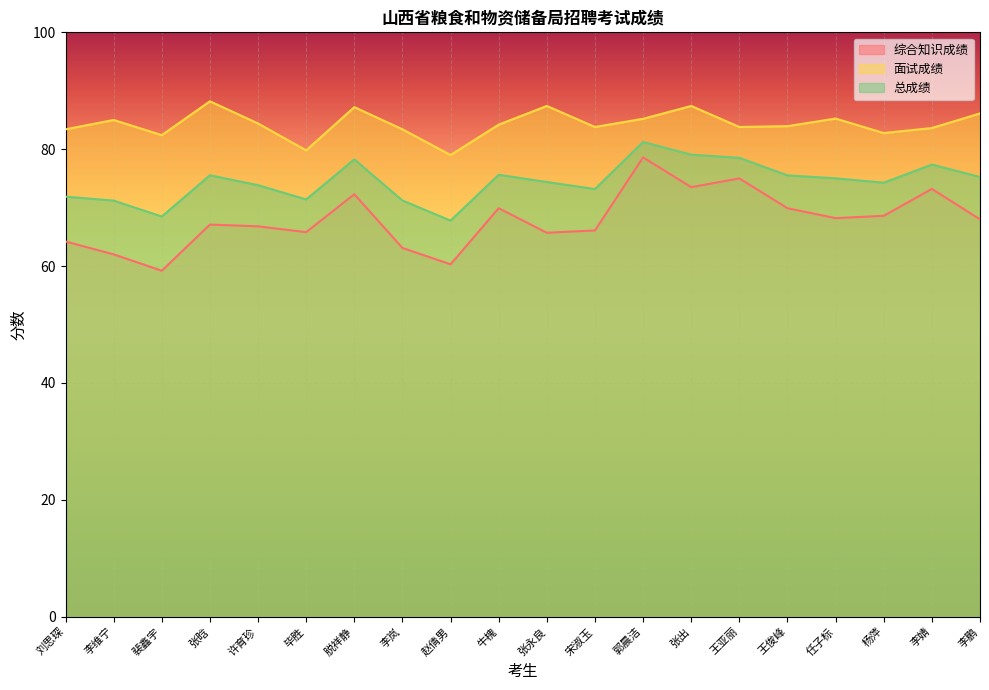

List the series in order of their overall mean, highest first.

面试成绩, 总成绩, 综合知识成绩